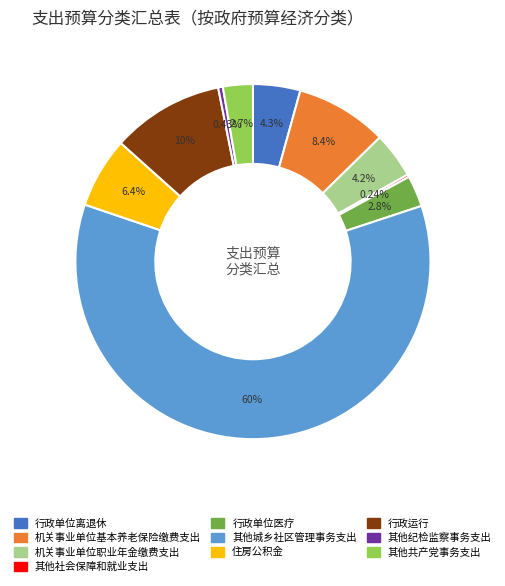

Is there a majority slice in this chart?

Yes